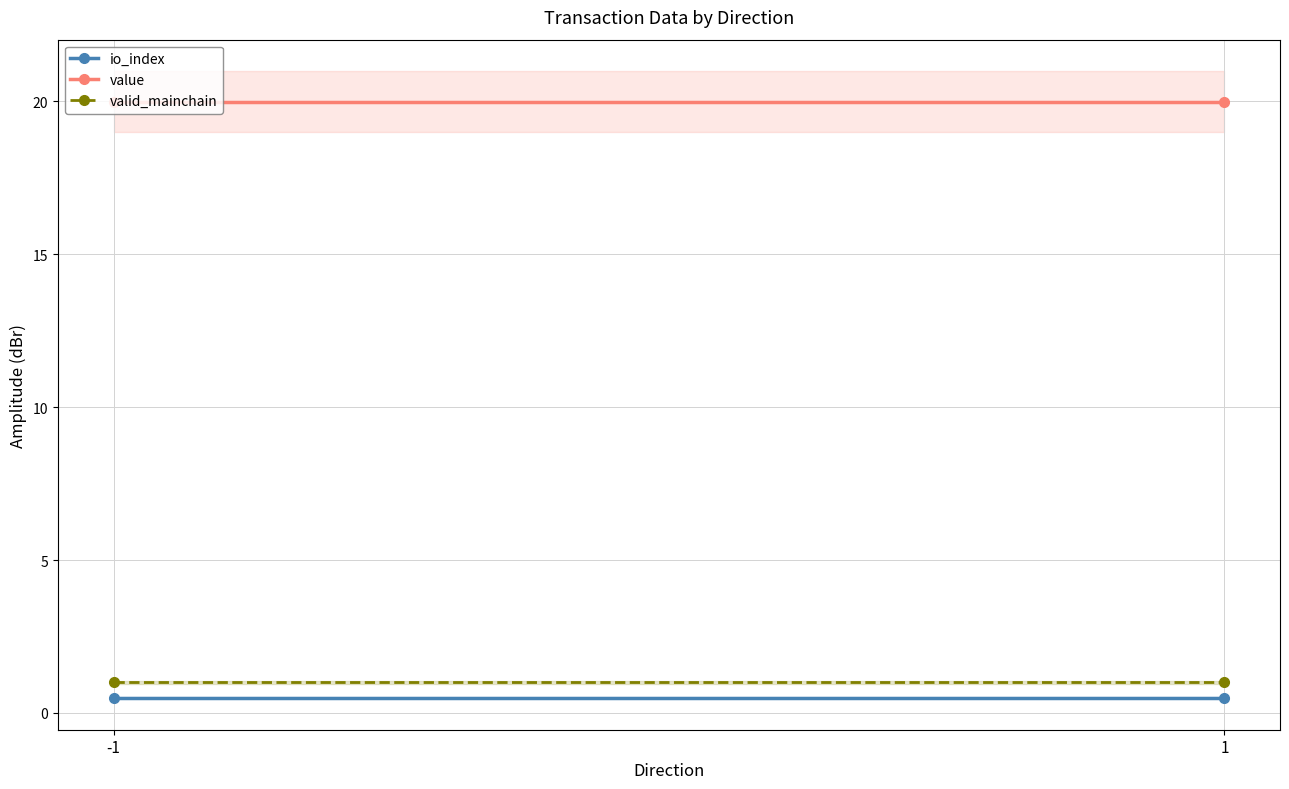

What is the sum of the io_index values at -1 and 1?

1.0